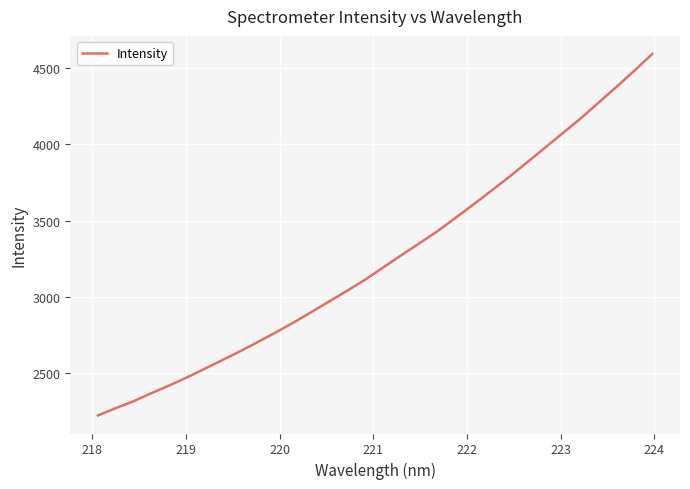

What is the maximum value shown in the chart?

4594.7